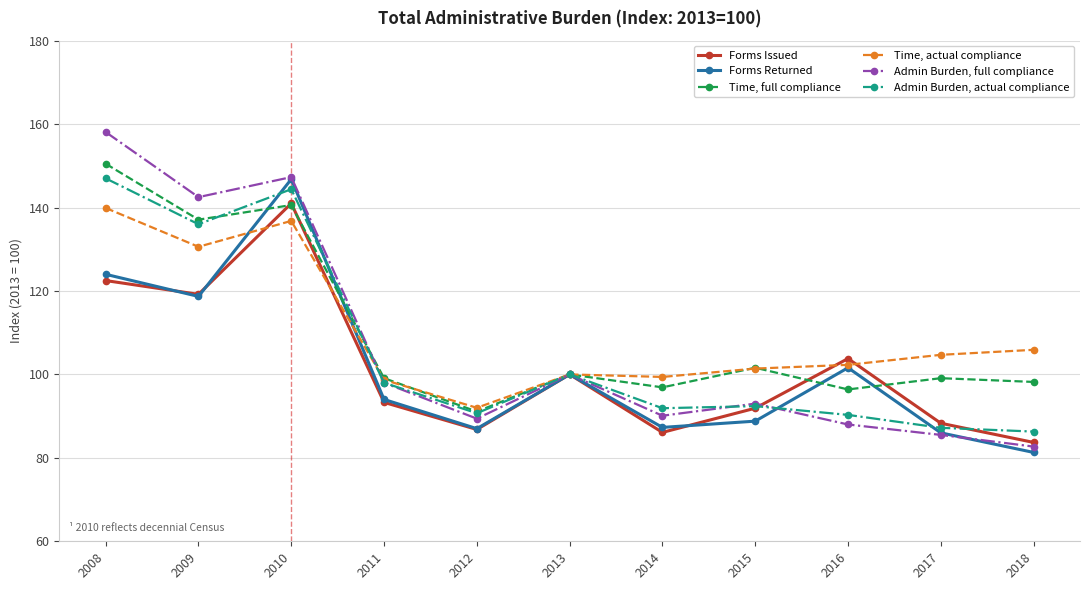

What is the maximum value for Forms Issued?

141.0